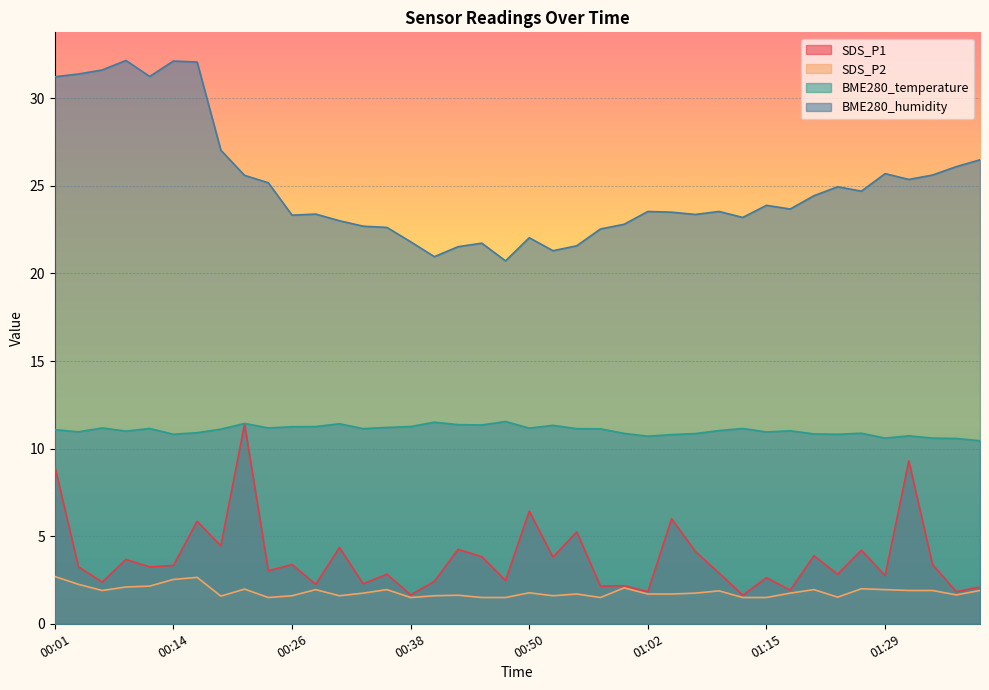

True or false: BME280_humidity and SDS_P1 cross at least once.

False